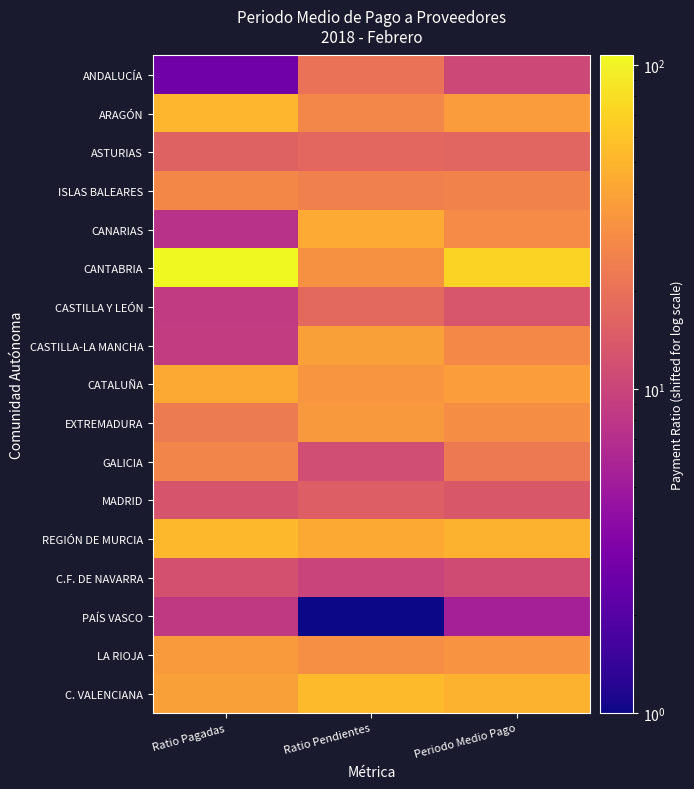

Reading left to right, what are all the values shown in this chart?

ANDALUCÍA: Ratio Pagadas=2.8	Ratio Pendientes=20.6	Periodo Medio Pago=10.7
ARAGÓN: Ratio Pagadas=50.9	Ratio Pendientes=27.5	Periodo Medio Pago=36.8
ASTURIAS: Ratio Pagadas=16.0	Ratio Pendientes=17.4	Periodo Medio Pago=16.7
ISLAS BALEARES: Ratio Pagadas=28.1	Ratio Pendientes=25.1	Periodo Medio Pago=26.2
CANARIAS: Ratio Pagadas=7.4	Ratio Pendientes=44.0	Periodo Medio Pago=29.5
CANTABRIA: Ratio Pagadas=106.9	Ratio Pendientes=31.5	Periodo Medio Pago=71.3
CASTILLA Y LEÓN: Ratio Pagadas=8.6	Ratio Pendientes=17.9	Periodo Medio Pago=13.3
CASTILLA-LA MANCHA: Ratio Pagadas=8.8	Ratio Pendientes=39.0	Periodo Medio Pago=28.7
CATALUÑA: Ratio Pagadas=43.5	Ratio Pendientes=33.4	Periodo Medio Pago=37.3
EXTREMADURA: Ratio Pagadas=23.1	Ratio Pendientes=35.5	Periodo Medio Pago=30.0
GALICIA: Ratio Pagadas=27.0	Ratio Pendientes=11.4	Periodo Medio Pago=23.0
MADRID: Ratio Pagadas=12.9	Ratio Pendientes=15.3	Periodo Medio Pago=13.8
REGIÓN DE MURCIA: Ratio Pagadas=53.2	Ratio Pendientes=43.5	Periodo Medio Pago=48.0
C.F. DE NAVARRA: Ratio Pagadas=12.3	Ratio Pendientes=9.9	Periodo Medio Pago=11.3
PAÍS VASCO: Ratio Pagadas=8.3	Ratio Pendientes=1.0	Periodo Medio Pago=5.6
LA RIOJA: Ratio Pagadas=36.1	Ratio Pendientes=30.7	Periodo Medio Pago=32.8
C. VALENCIANA: Ratio Pagadas=38.8	Ratio Pendientes=54.3	Periodo Medio Pago=48.5